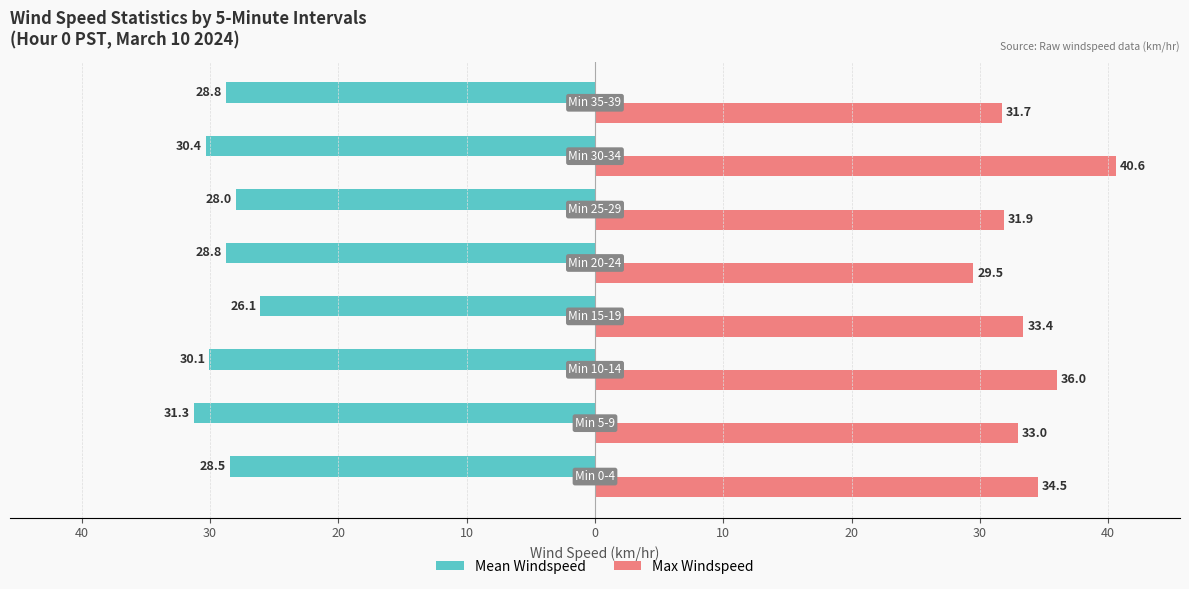

Reading left to right, extract all data points from this chart.

Mean Windspeed: -28.5	-31.3	-30.1	-26.1	-28.8	-28.0	-30.4	-28.8
Max Windspeed: 34.5	33.0	36.0	33.4	29.5	31.9	40.6	31.7